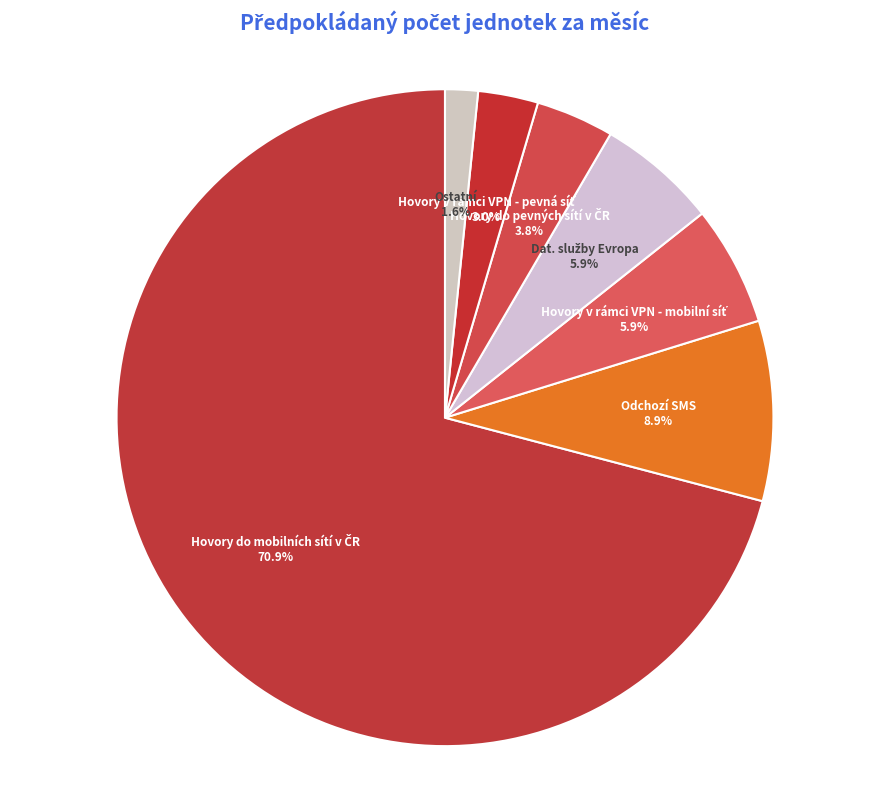

What is the smallest slice in the pie chart?

Ostatní